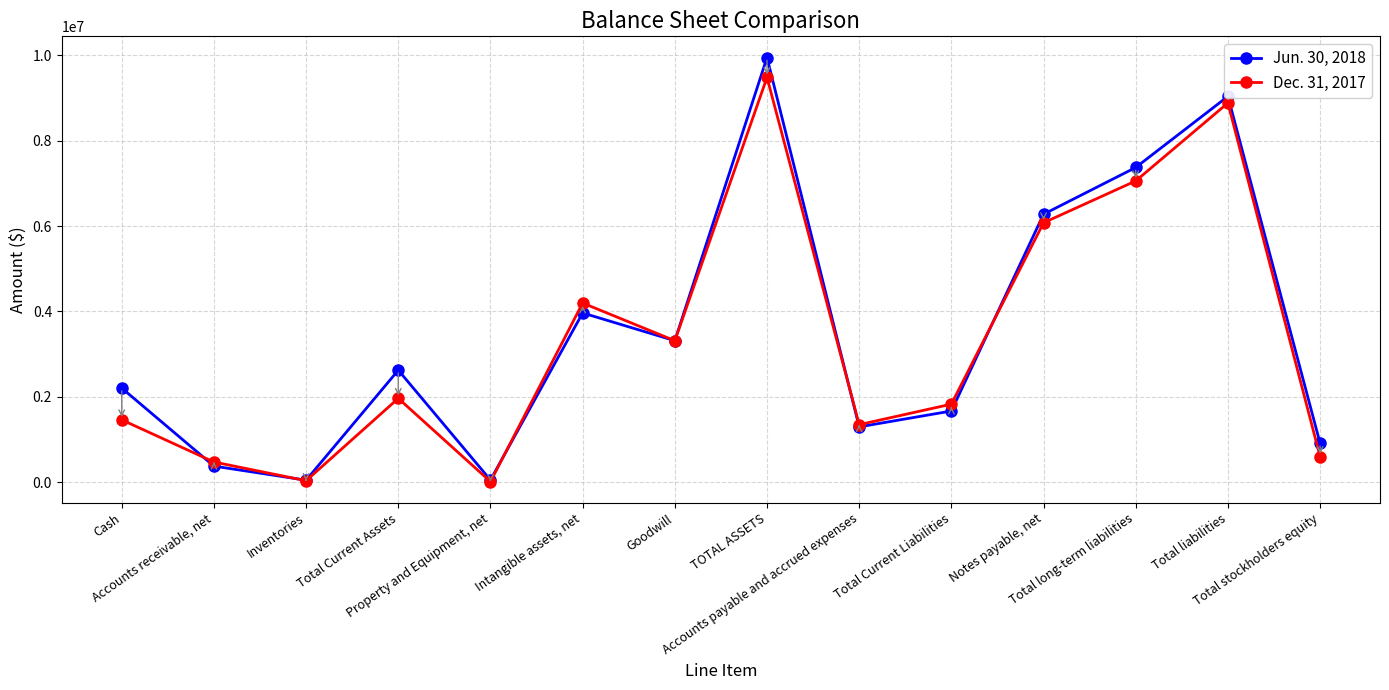

Which series has the widest spread of values?

Jun. 30, 2018